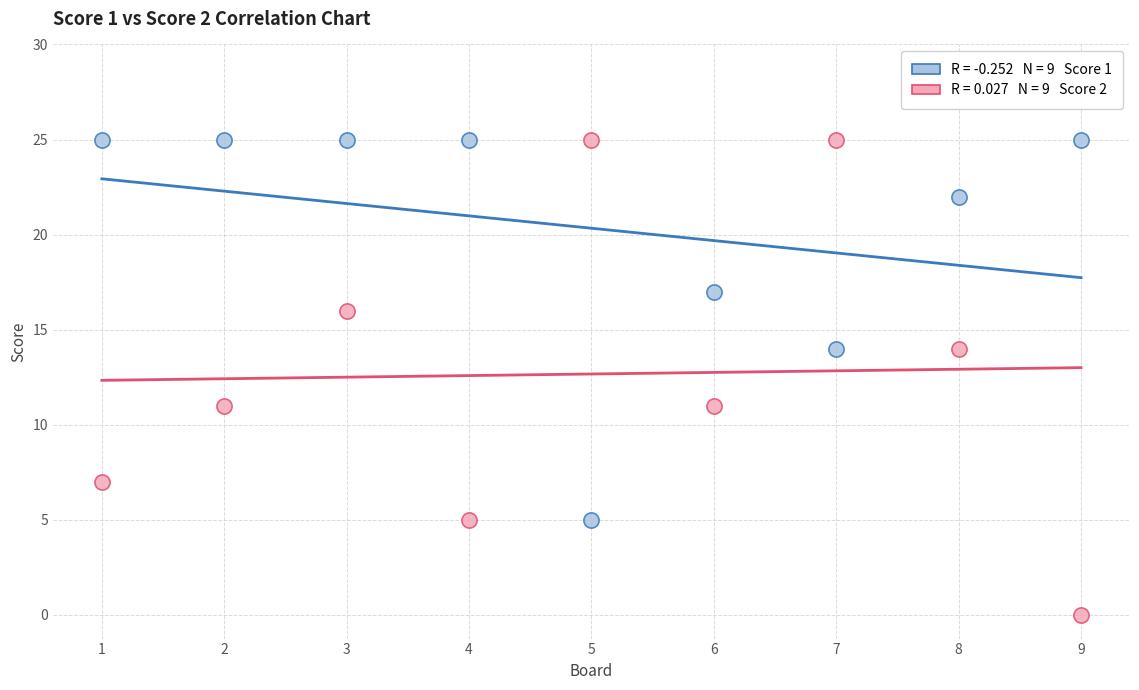

Across all data points, what is the range of Y values (max minus min)?

25